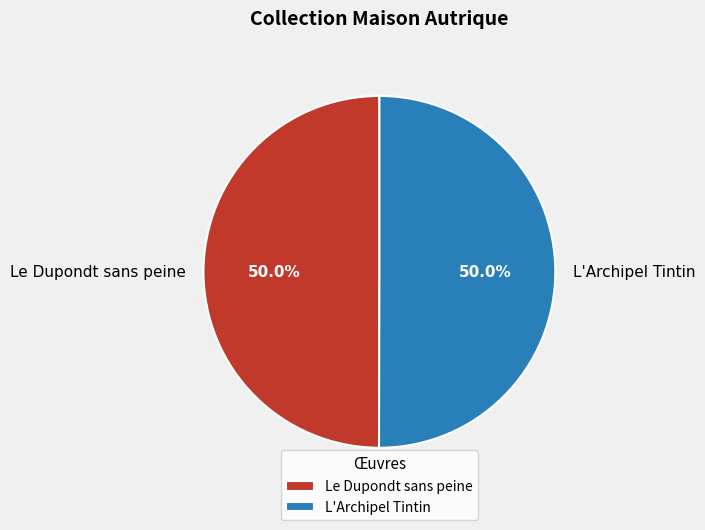

What percentage do L'Archipel Tintin and Le Dupondt sans peine together represent?

100.0%